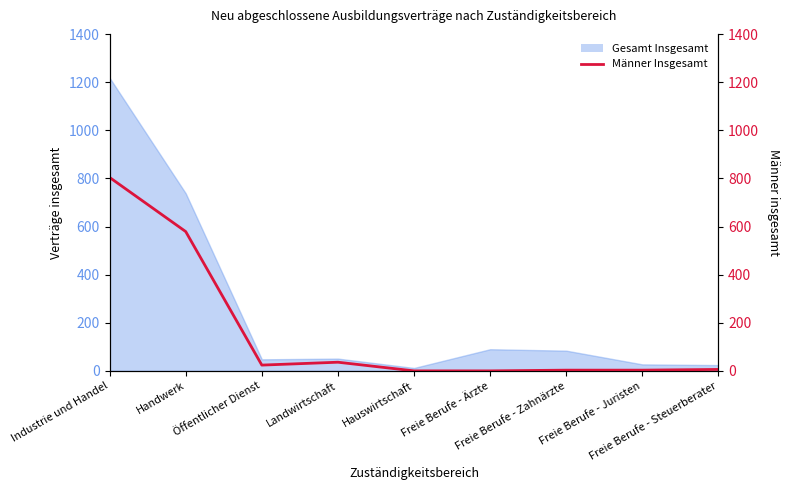

Does the chart display data point markers on the line(s)?

No